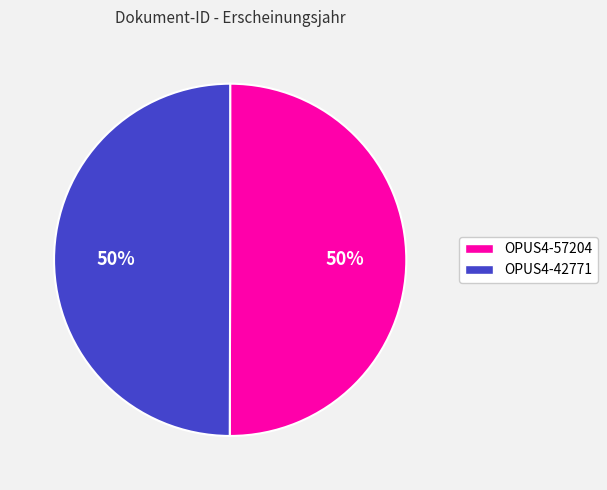

The OPUS4-57204 slice represents 41% of the pie. True or false?

False